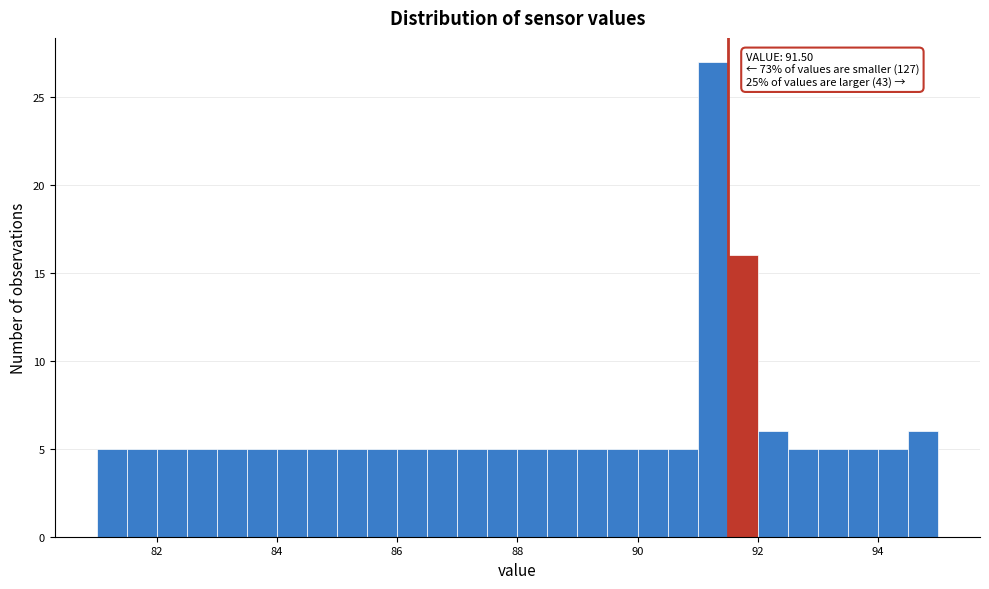

Read against the x-axis, roughly where is the centre of the tallest bar?

91.2